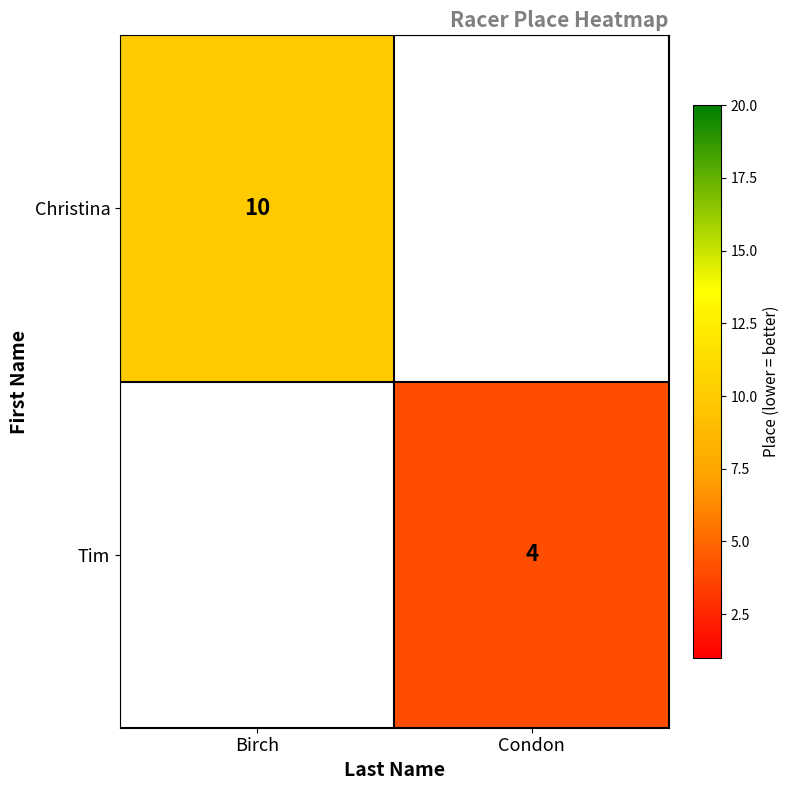

Is the value of Tim at Condon greater than the value of Christina at Birch?

No